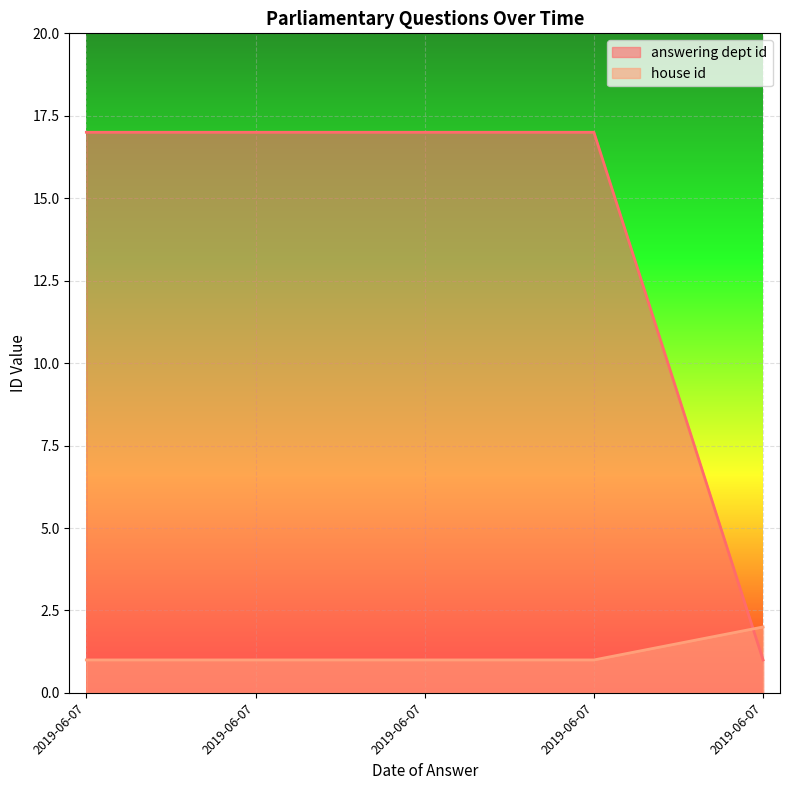

At 2019-06-07, list the series in order from largest to smallest.

answering dept id, house id